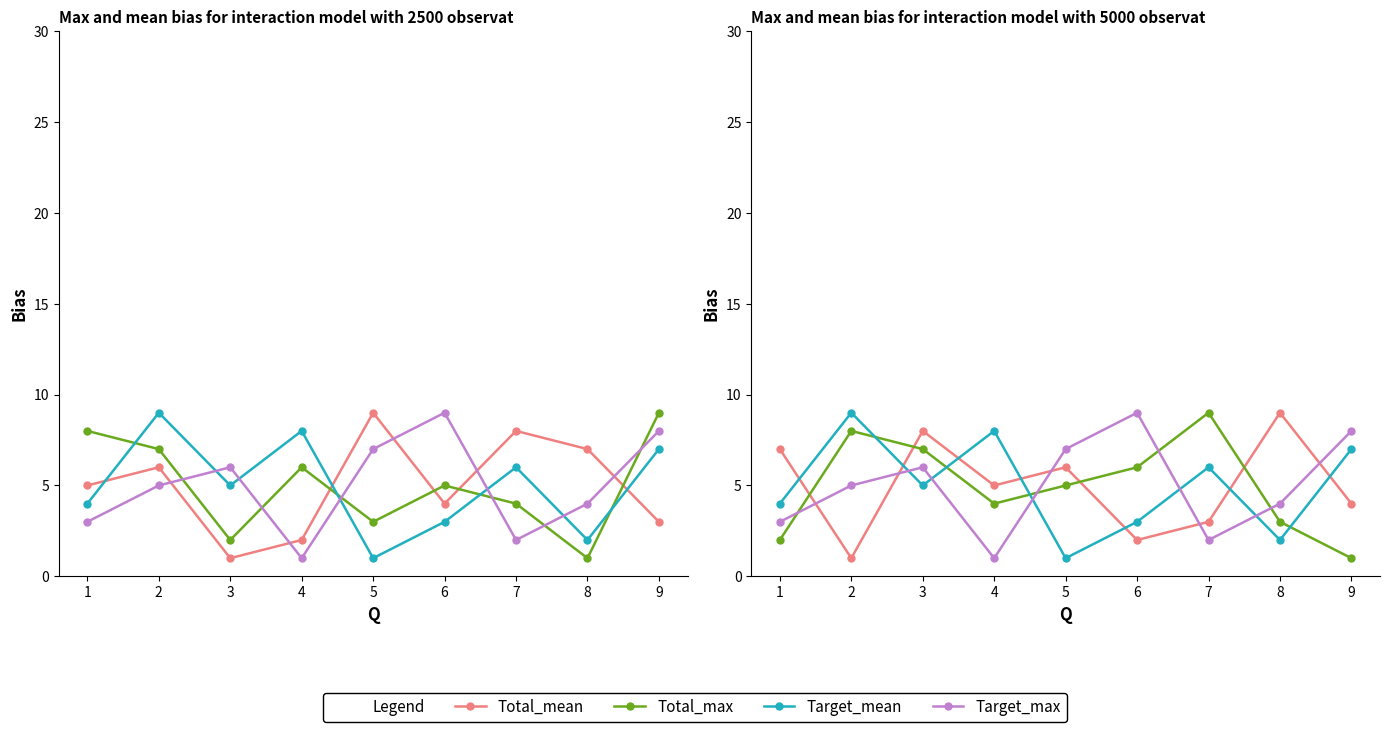

How many lines are shown in the chart?

4